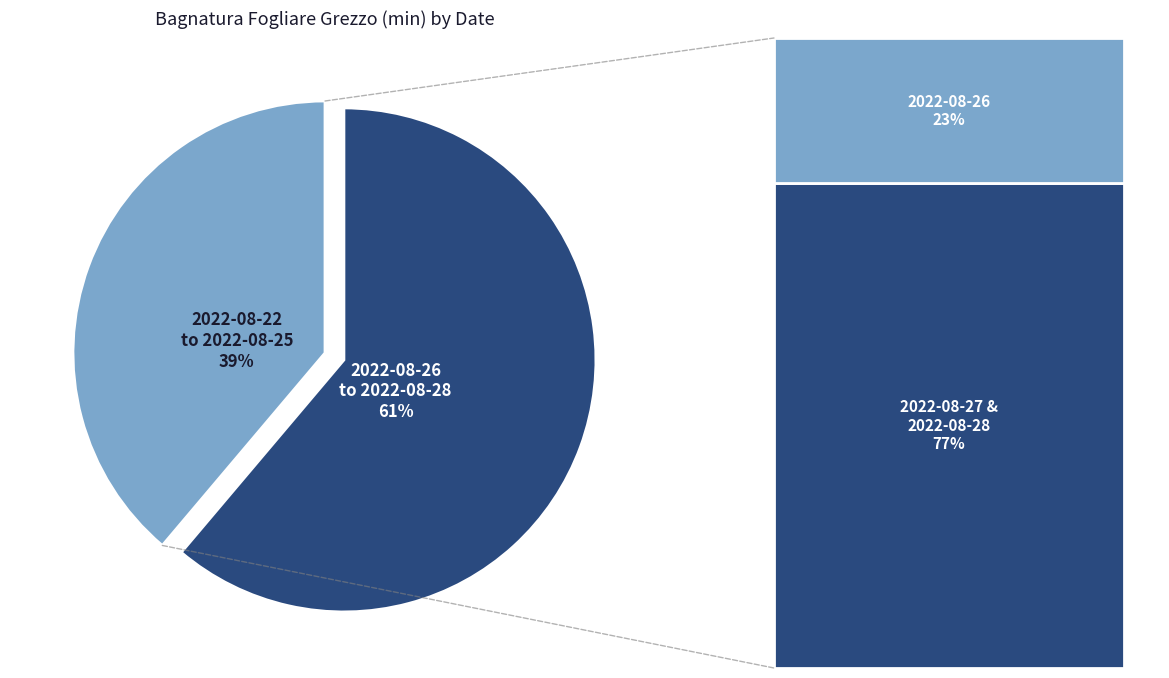

To the nearest percent, what percentage of the pie is 2022-08-28?

30%